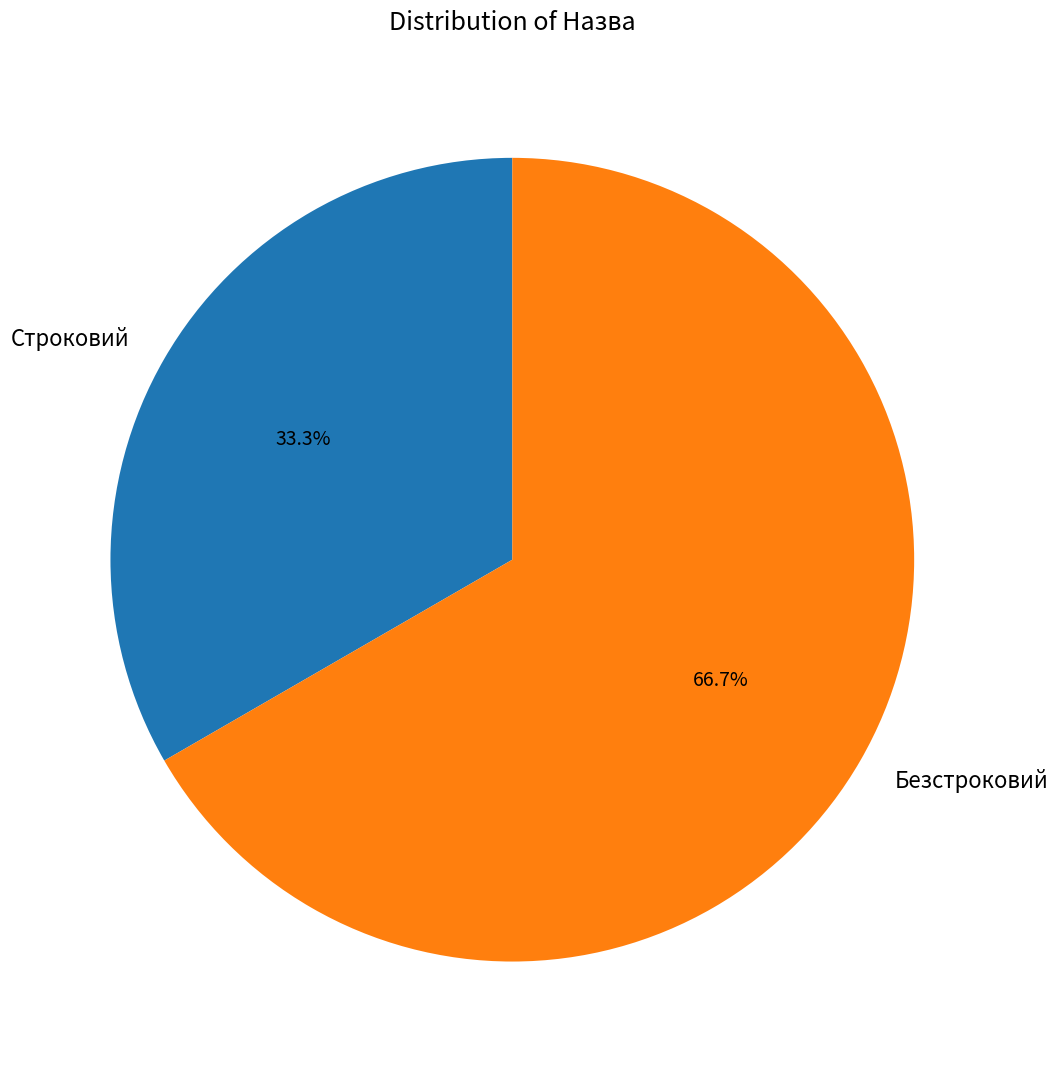

Rank the categories by value from lowest to highest.

Строковий, Безстроковий